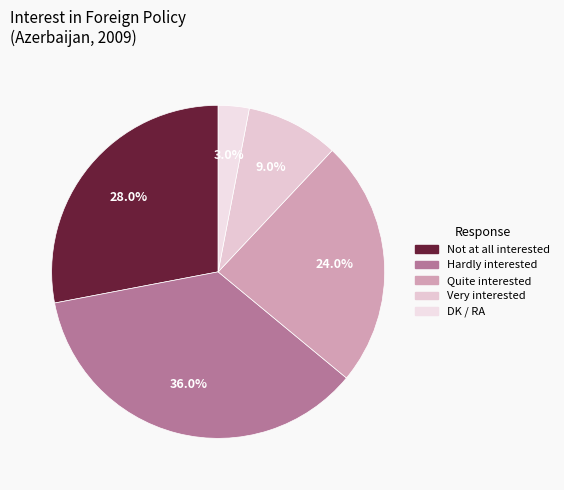

Approximately how many times larger is the value at Quite interested compared to Hardly interested?

0.7